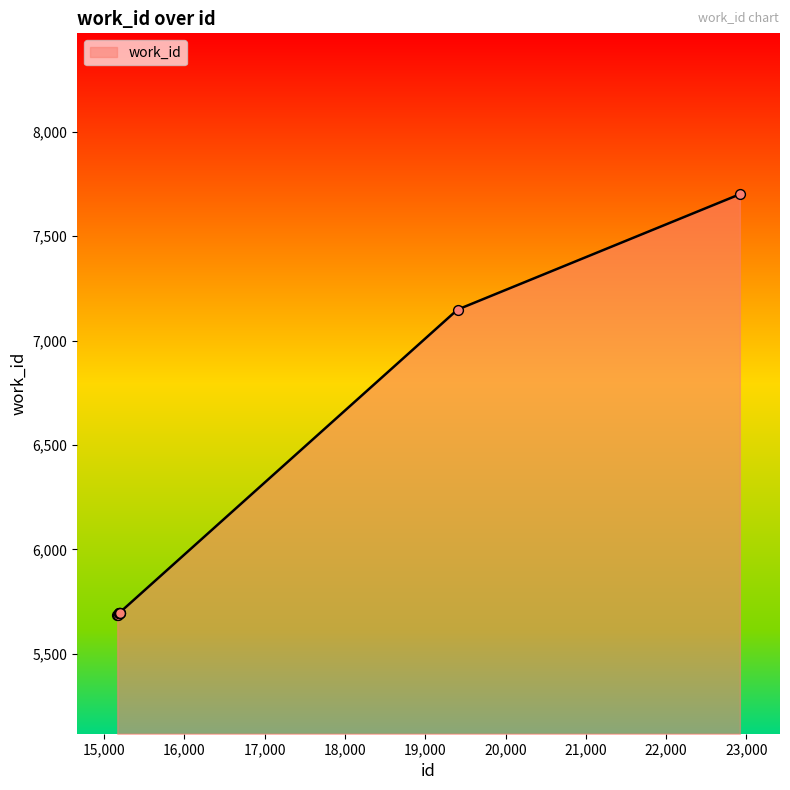

What is the difference between the maximum and minimum values?

2013